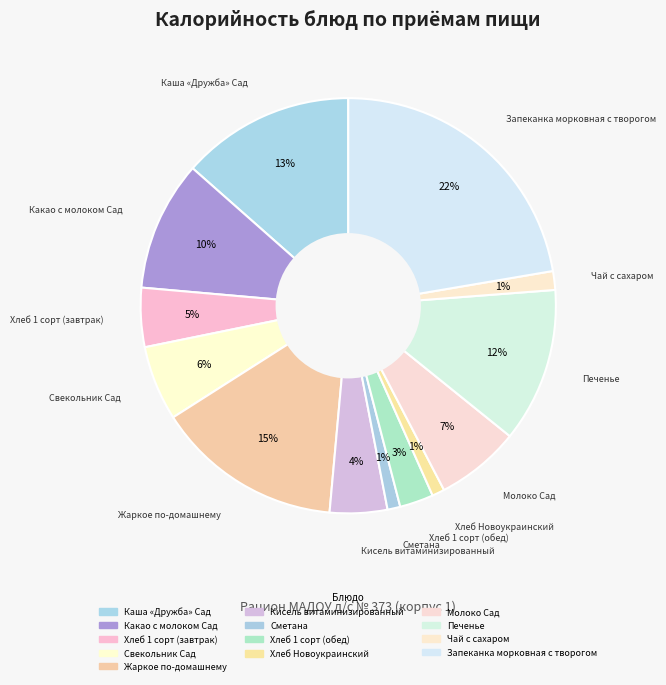

How many segments does this pie chart have?

13